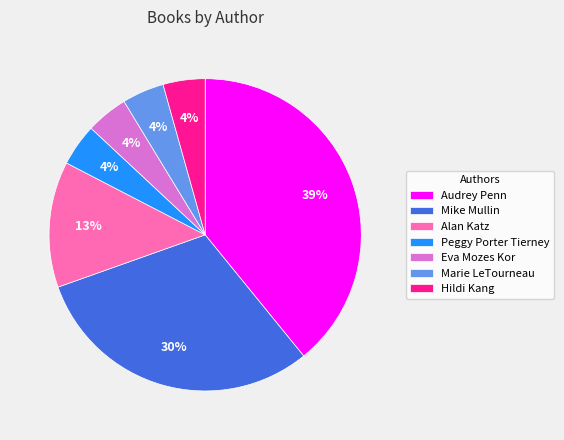

Does any single category account for the majority?

No